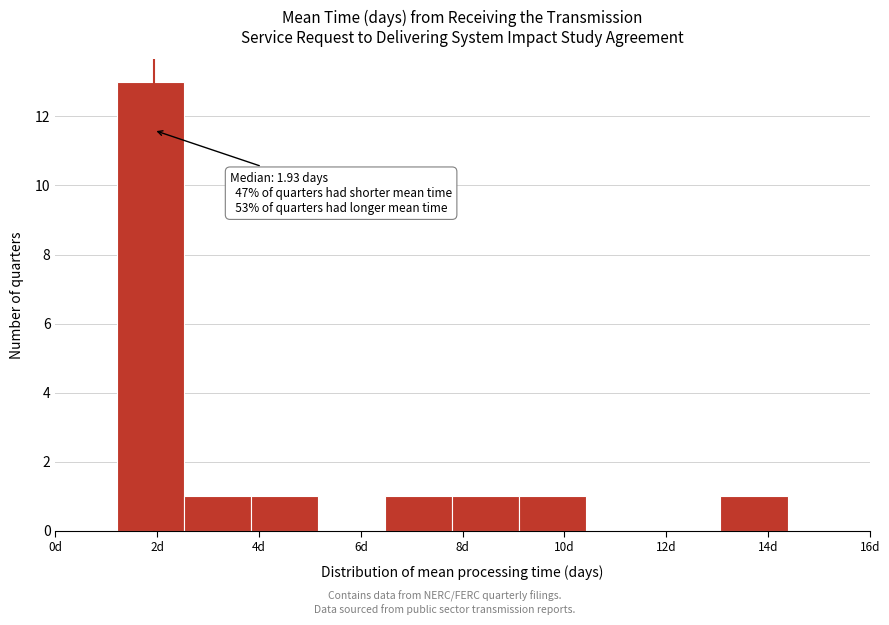

Over which range of the x-axis is the bar tallest?

1.2 to 2.6